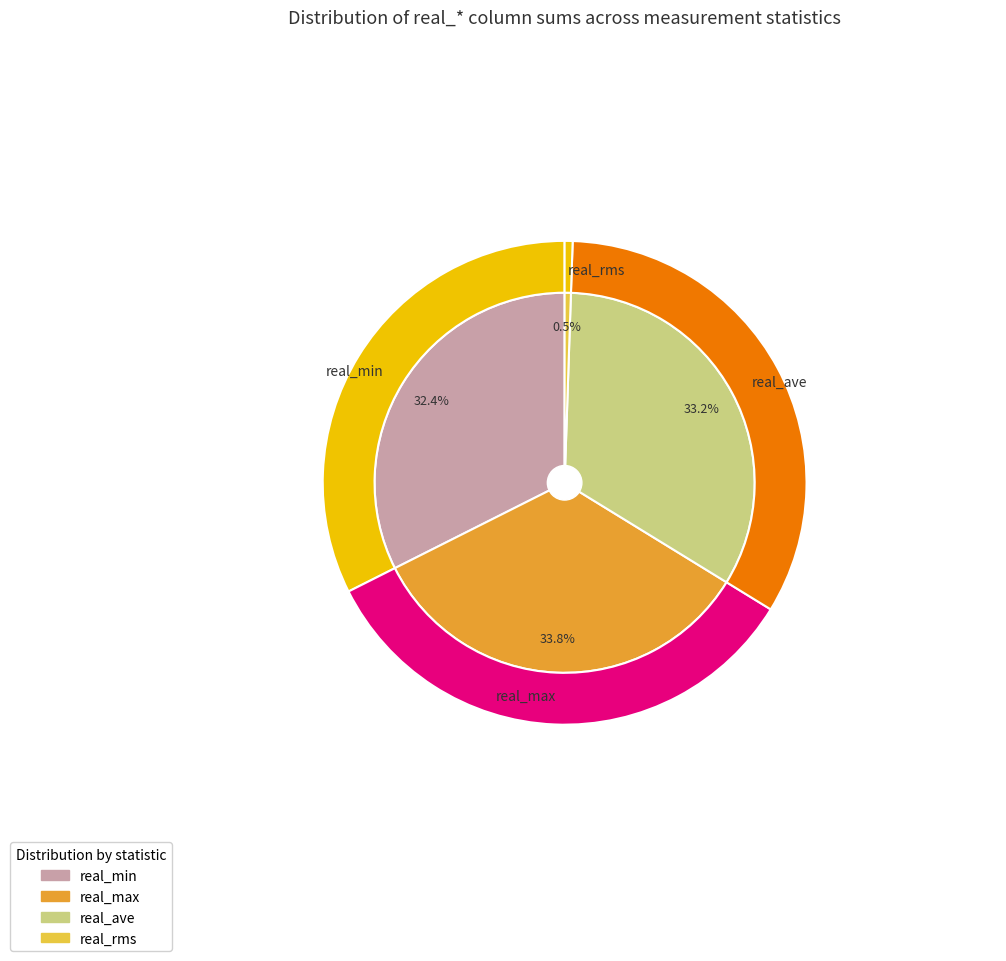

What is the smallest slice in the pie chart?

20528.0